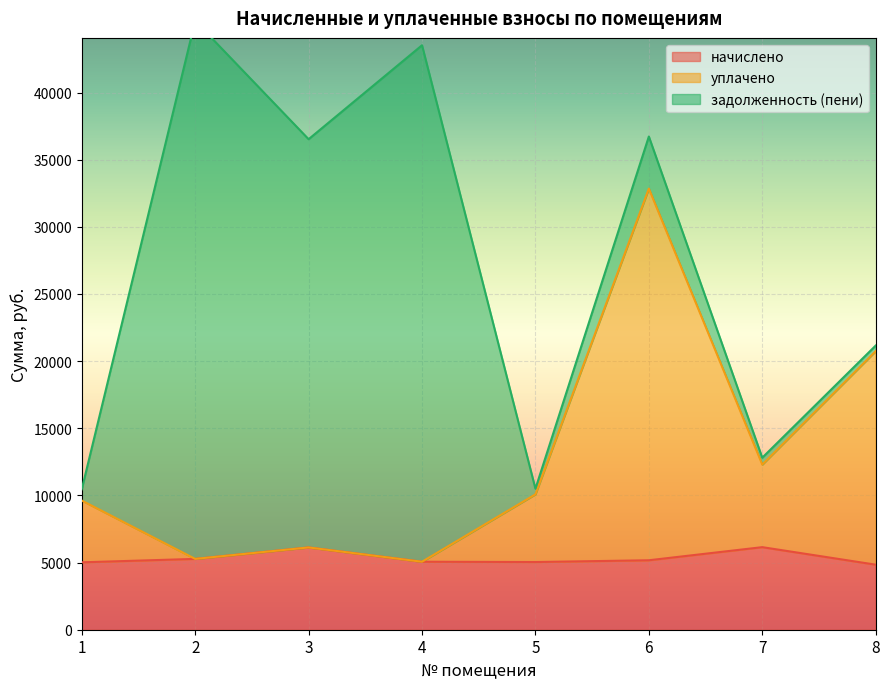

The value of начислено at 6 is 5171.6. True or false?

True